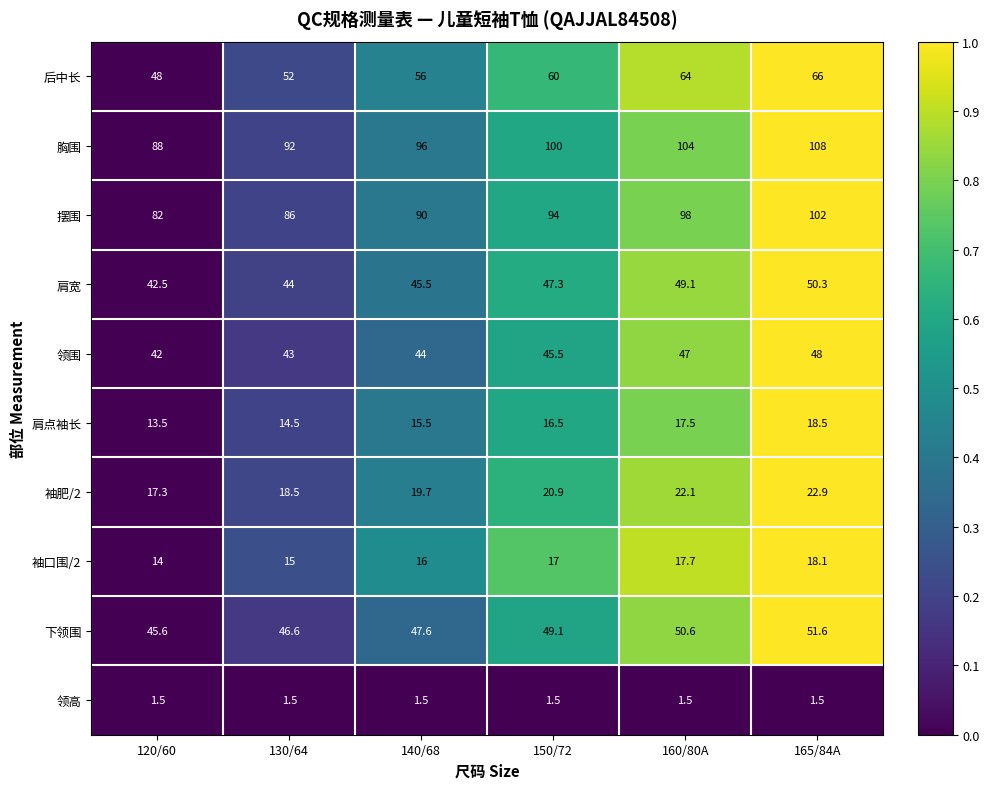

What is the spread (max minus min) of values at 150/72?

98.5